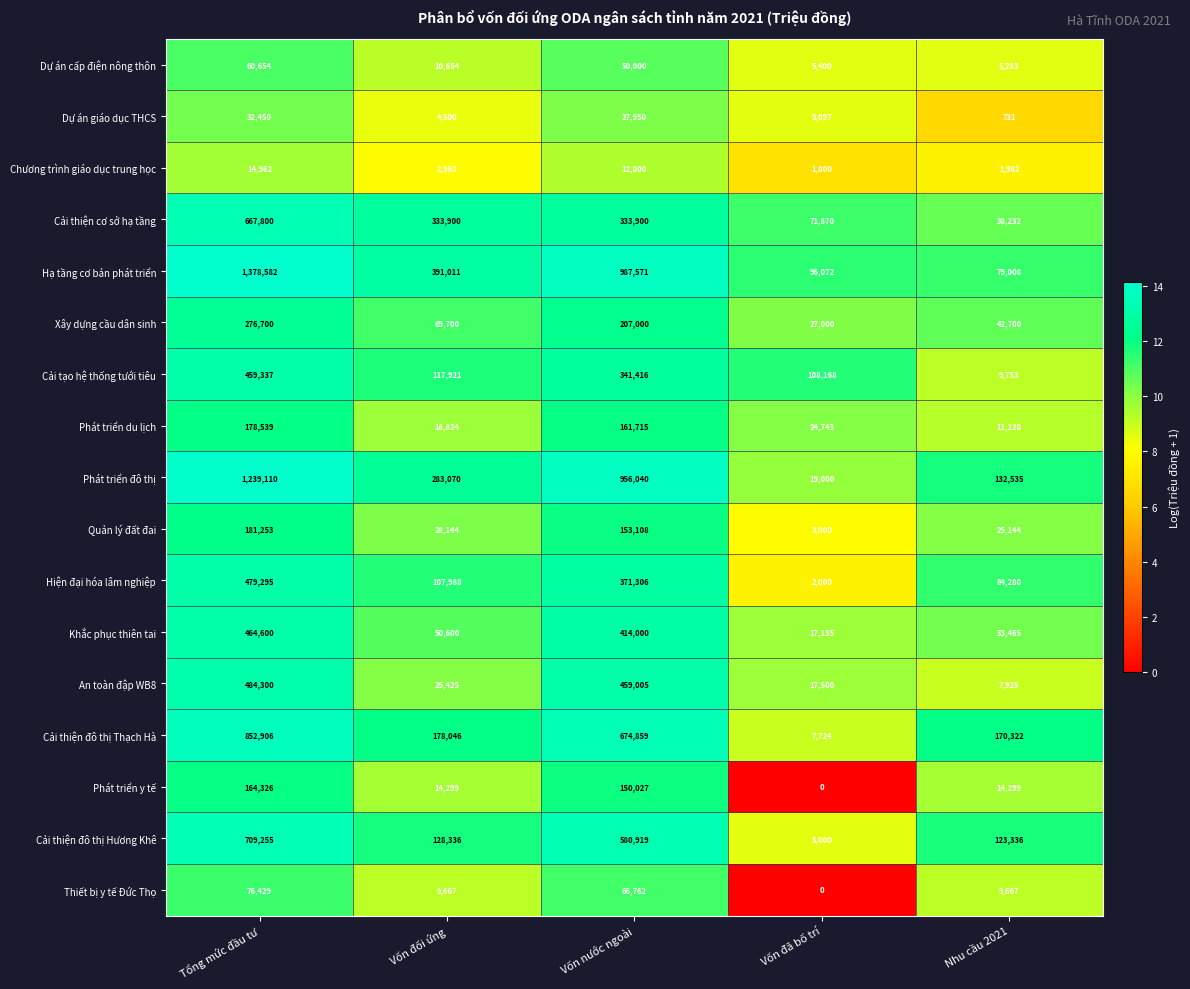

True or false: An toàn đập WB8 has a value of 10590 at Nhu cầu 2021.

False